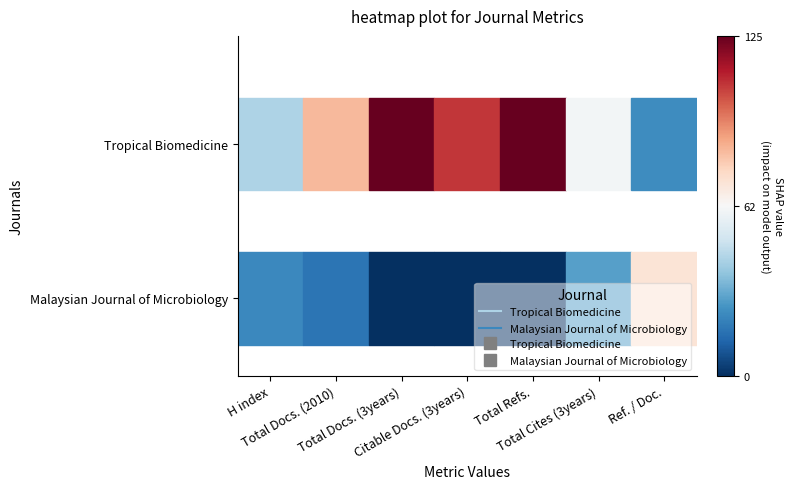

At how many categories does at least one series exceed 99?

3